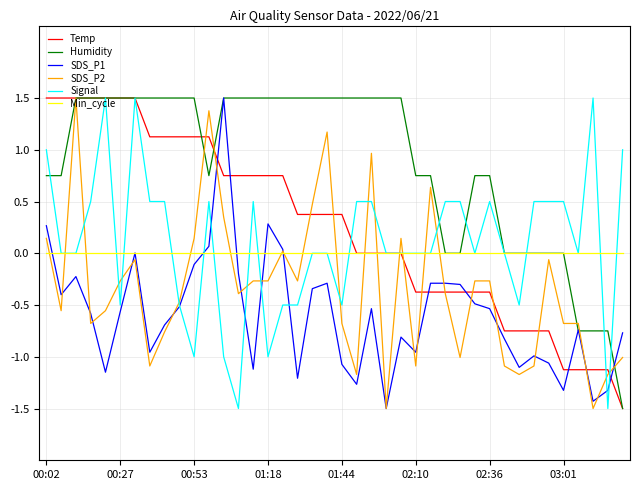

What is the greatest value displayed?

1.5